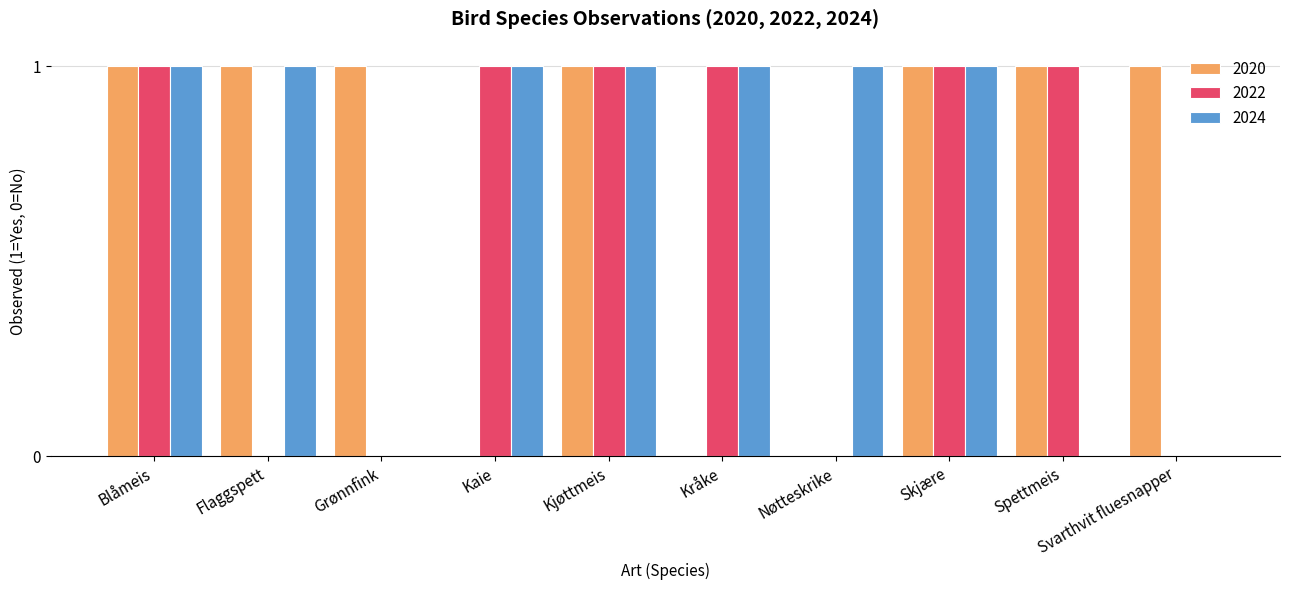

True or false: 2024 has a value of 2 at Skjære.

False